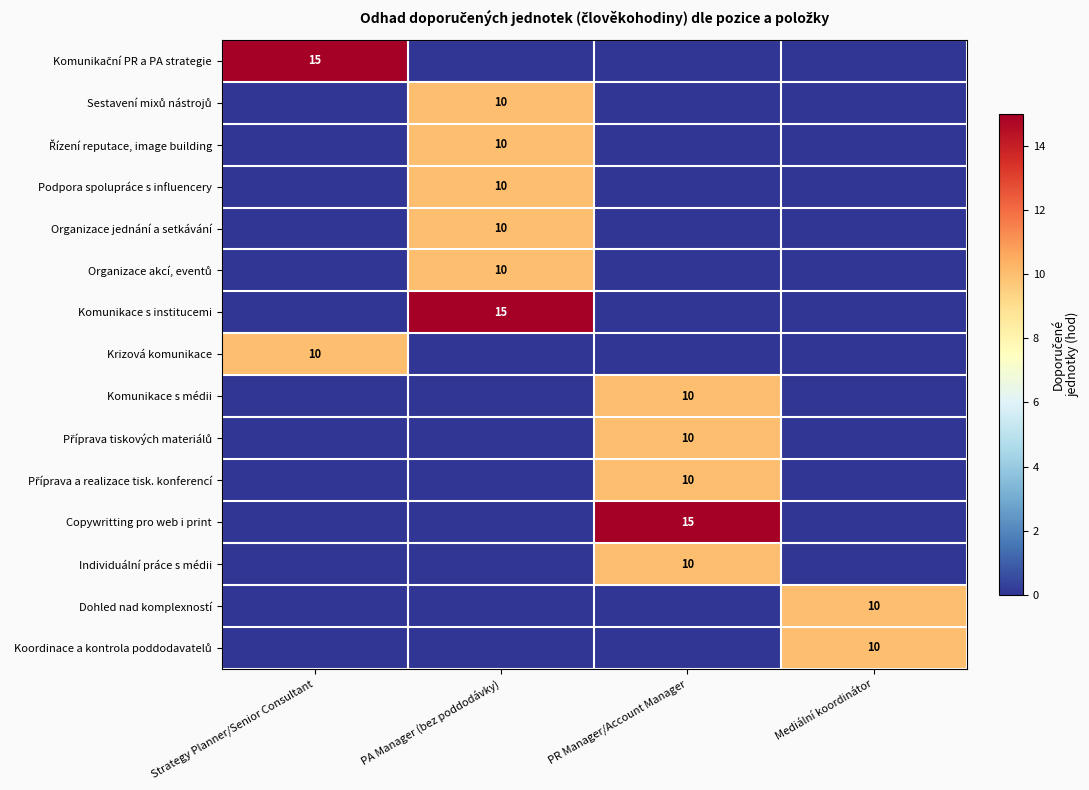

Count the number of data series in this chart.

15